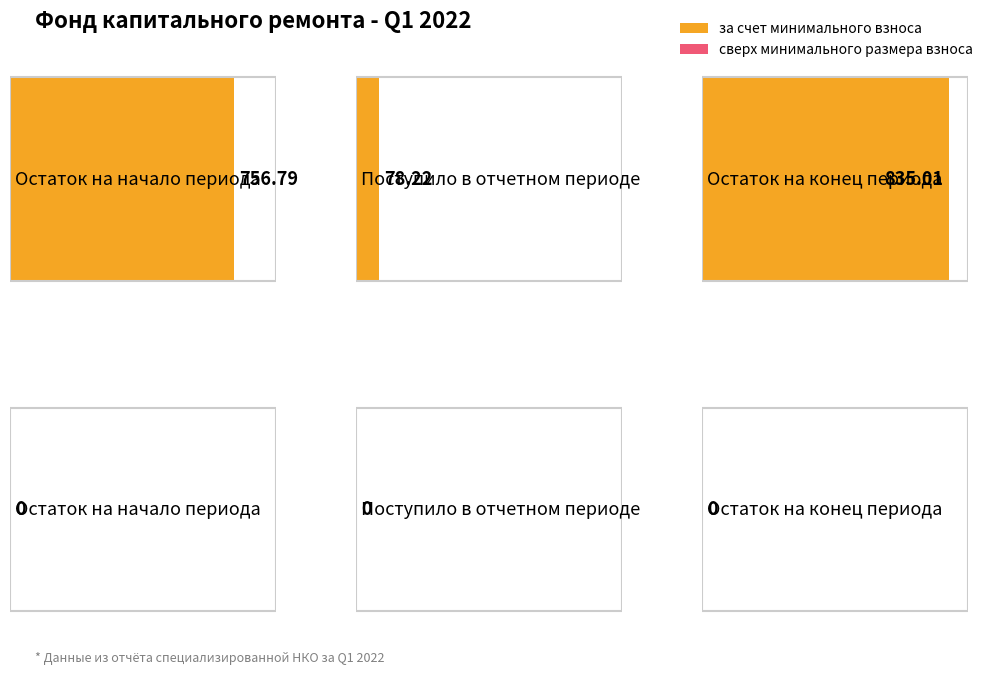

Is it true that за счет минимального взноса equals 756.8 at Остаток на начало периода?

True